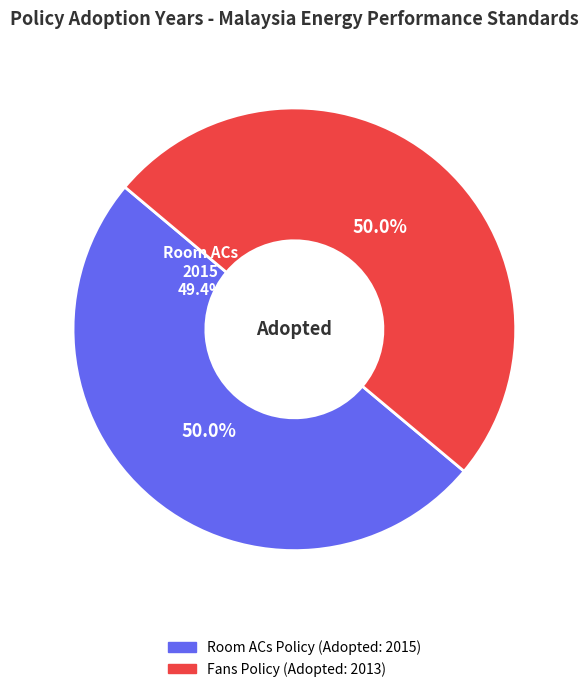

Combined, what portion of the pie is Guide on Minimum Energy Performance Standards - Ceiling/Portable Fans (Malaysia) and Guide On Minimum Energy Performance Standards - Room ACs (Malaysia)?

100.0%